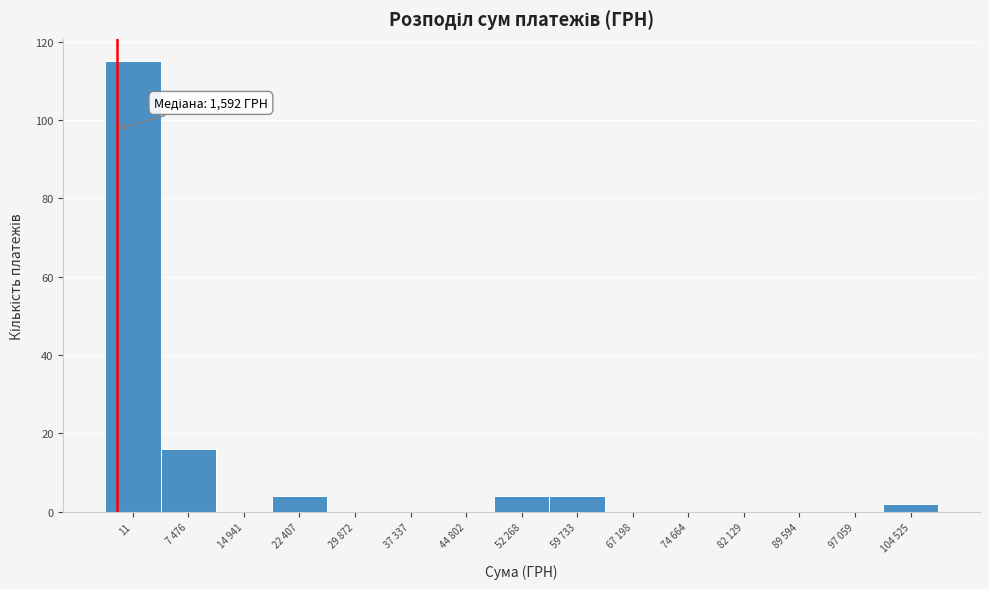

Reading left to right, transcribe all the data shown in this chart.

11=115	7 476=16	14 941=0	22 407=4	29 872=0	37 337=0	44 802=0	52 268=4	59 733=4	67 198=0	74 664=0	82 129=0	89 594=0	97 059=0	104 525=2